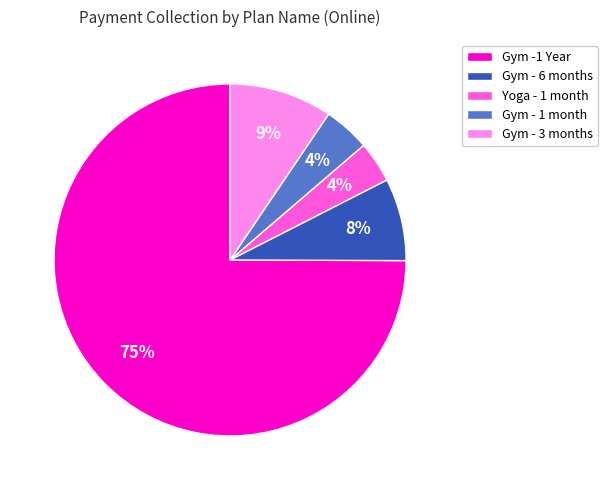

Combined, do Gym - 6 months and Yoga - 1 month account for over 50%?

No